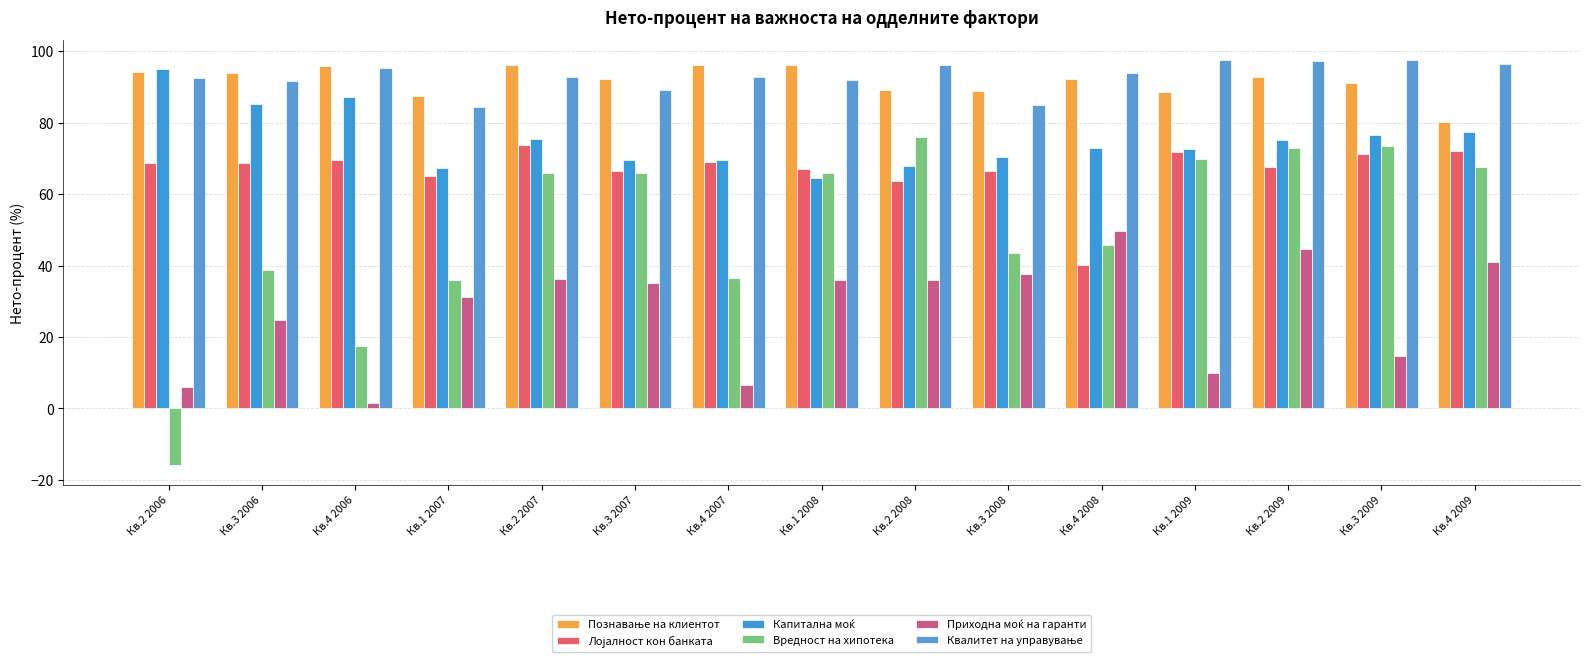

How many bars are there in each group?

6